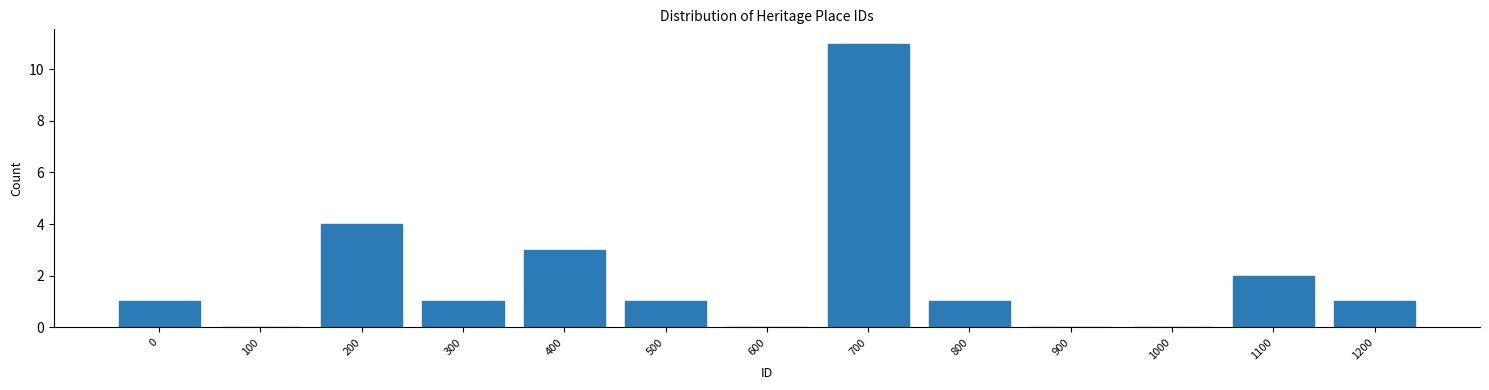

Reading left to right, what are all the values shown in this chart?

0=1	100=0	200=4	300=1	400=3	500=1	600=0	700=11	800=1	900=0	1000=0	1100=2	1200=1